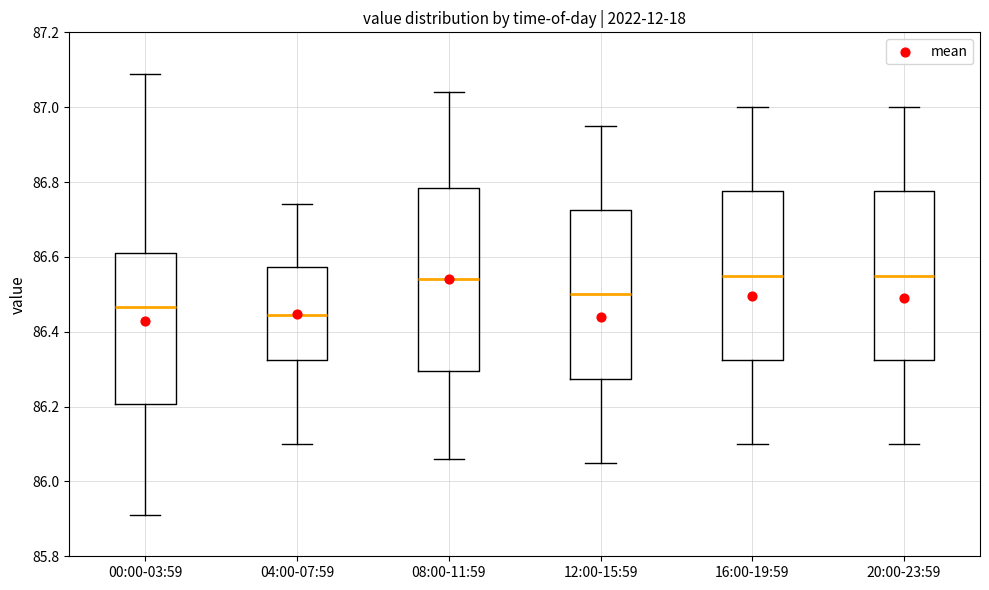

Reading left to right, read every box against the y-axis: the position of its median line, the range the box covers, and the ends of its whiskers. The values are not printed on the chart, so give them approximately, as read against the axis.

00:00-03:59: median 86.46, box 86.20 to 86.62, whiskers 85.92 to 87.10
04:00-07:59: median 86.44, box 86.32 to 86.58, whiskers 86.10 to 86.74
08:00-11:59: median 86.54, box 86.30 to 86.78, whiskers 86.06 to 87.04
12:00-15:59: median 86.50, box 86.28 to 86.72, whiskers 86.06 to 86.96
16:00-19:59: median 86.56, box 86.32 to 86.78, whiskers 86.10 to 87.00
20:00-23:59: median 86.56, box 86.32 to 86.78, whiskers 86.10 to 87.00